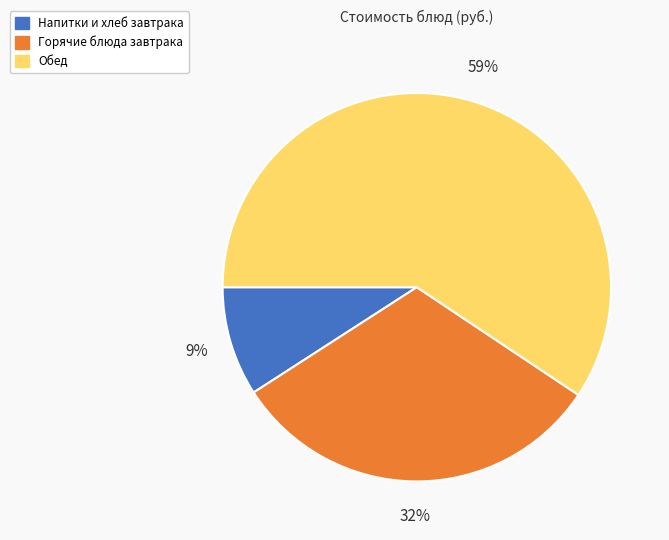

To the nearest percent, what is the difference between the largest and smallest slice percentages?

50%